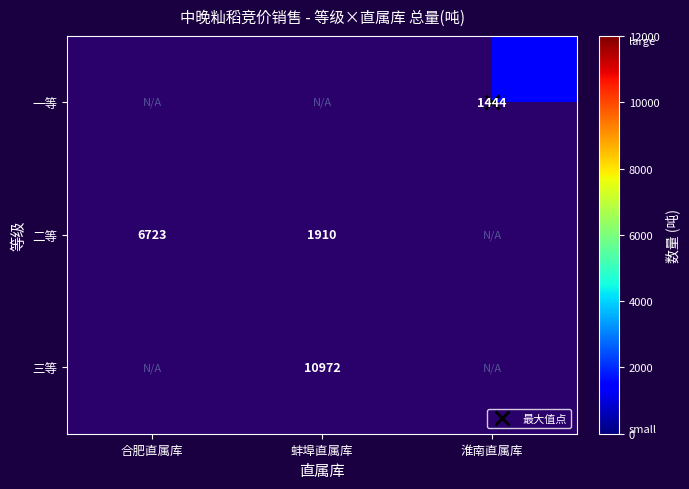

Rank the series at 蚌埠直属库 from lowest to highest value.

一等, 二等, 三等